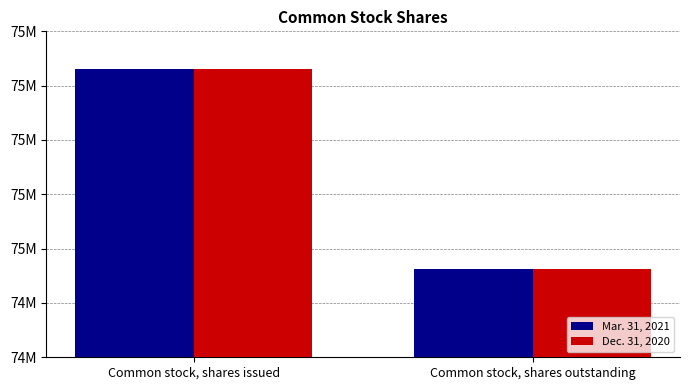

At which category does the chart reach its minimum across all series?

Common stock, shares outstanding